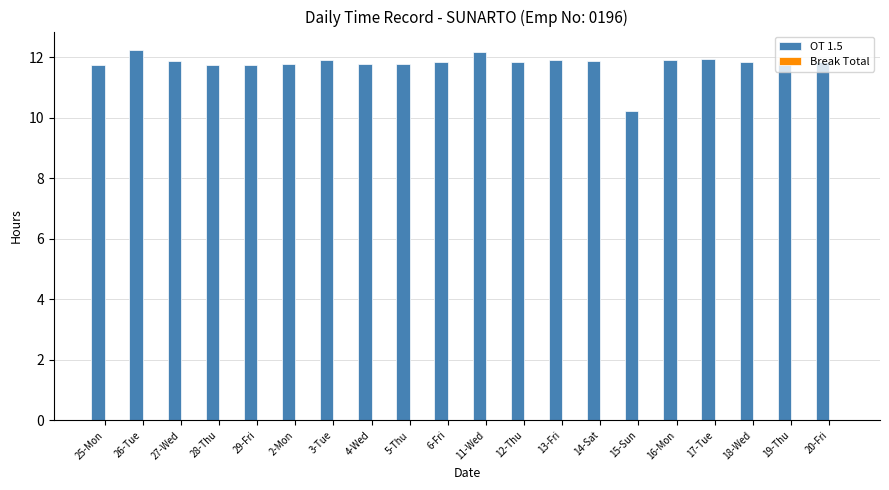

What position from the right is 18-Wed?

3